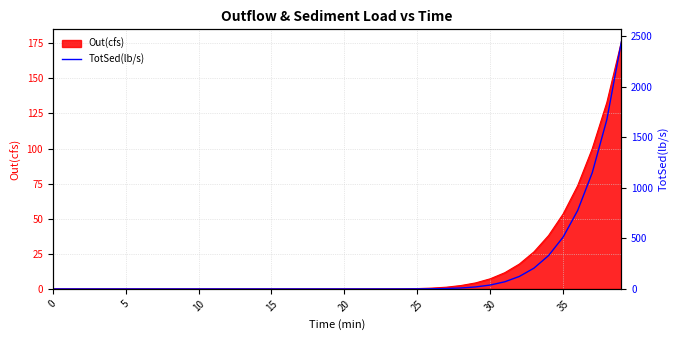

Does the chart display data point markers on the line(s)?

No